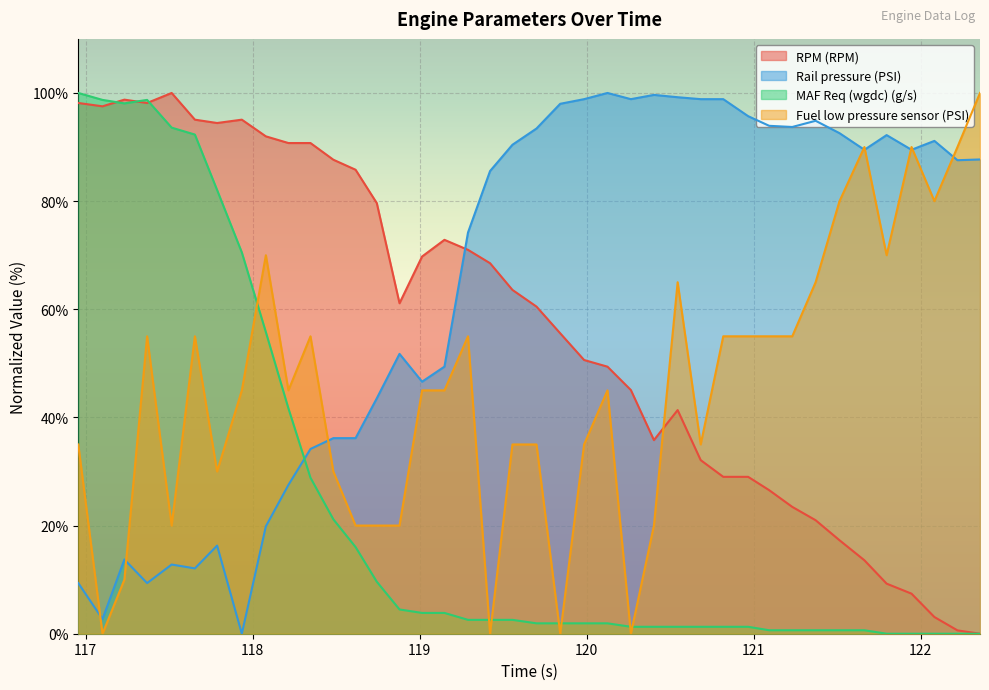

True or false: Fuel low pressure sensor (PSI) and RPM (RPM) intersect in this chart.

True